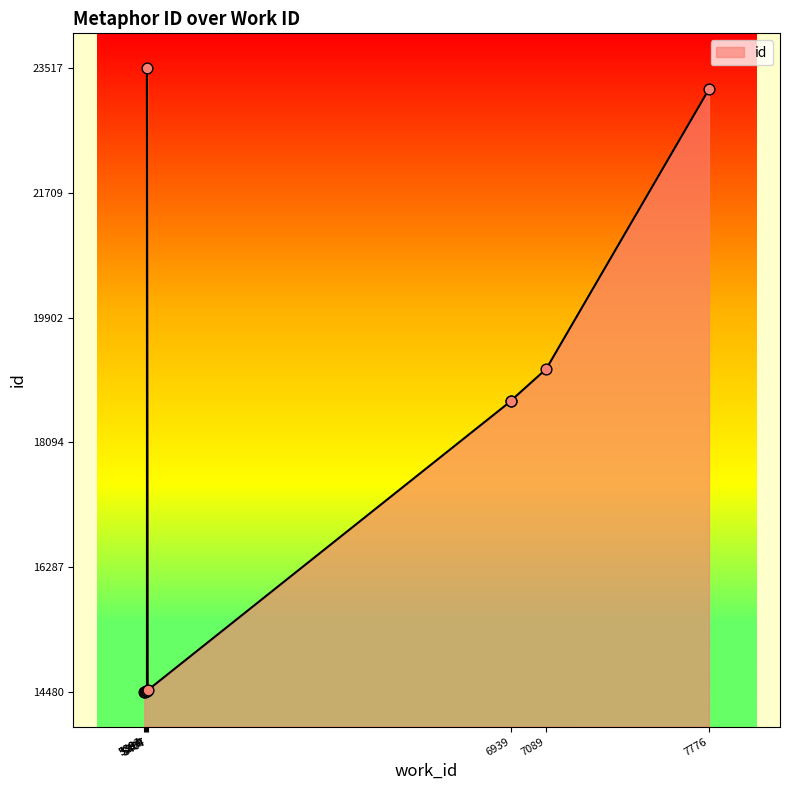

Which has a higher value, 5407 or 7776?

7776